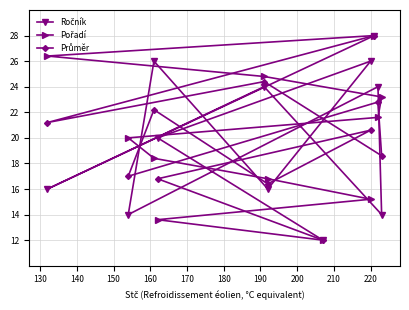

In Ročník, how many points are higher than both neighbors (excluding endpoints)?

4